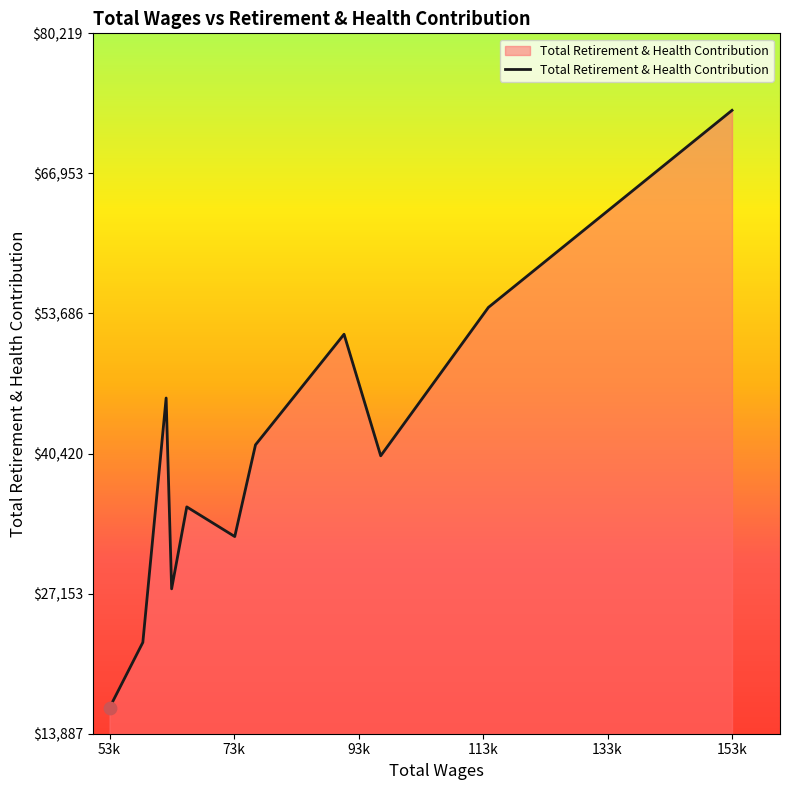

What is the minimum value shown in the chart?

16338